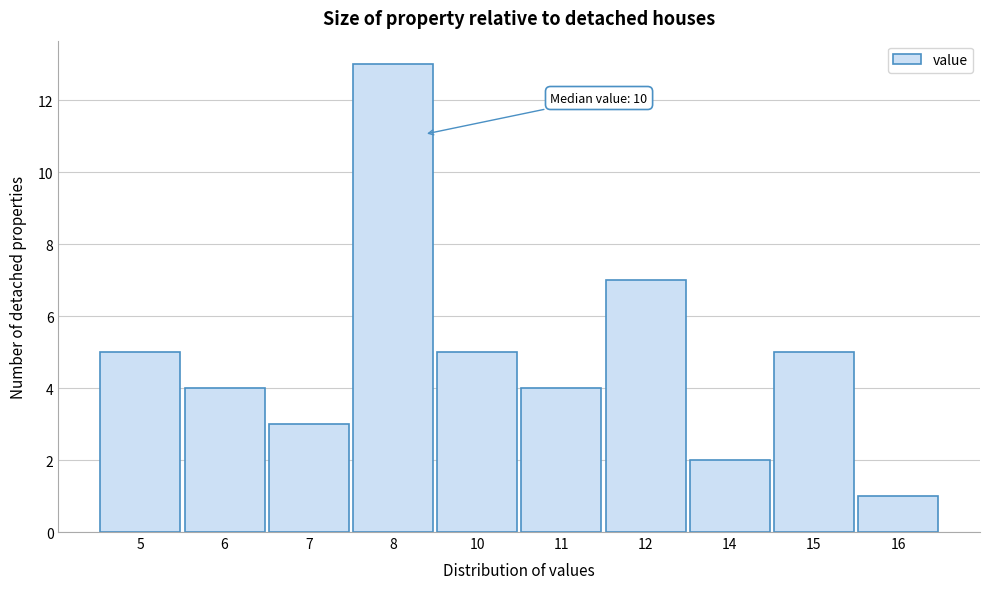

Reading left to right, extract all data points from this chart.

5	4	3	13	5	4	7	2	5	1